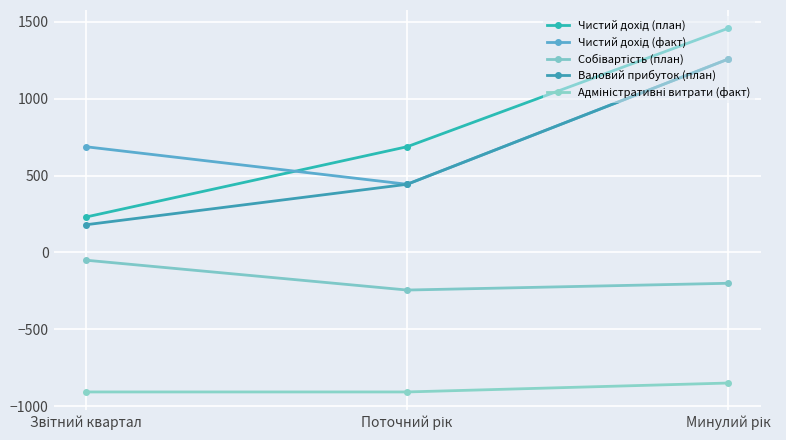

Does the chart display data point markers on the line(s)?

Yes